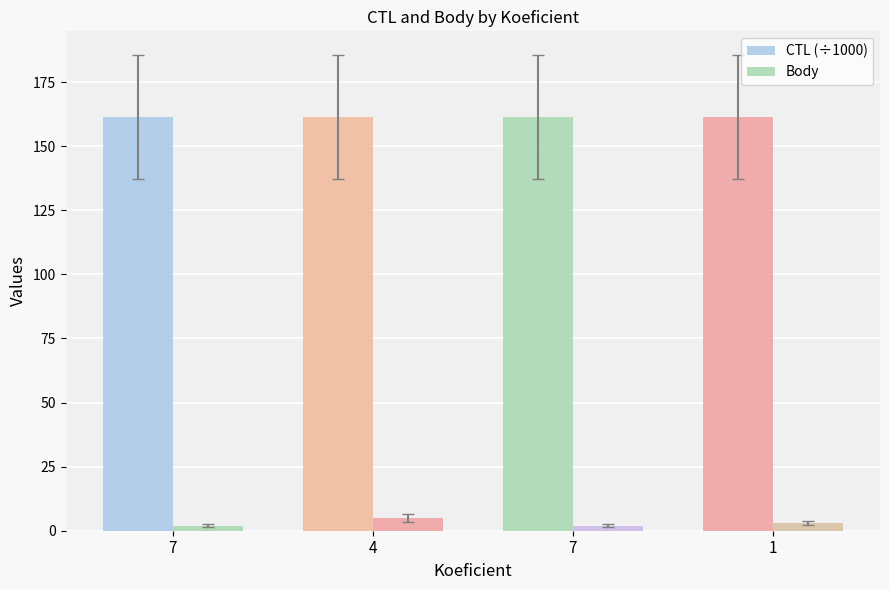

What is the sum of all CTL (÷1000) values?

645.3